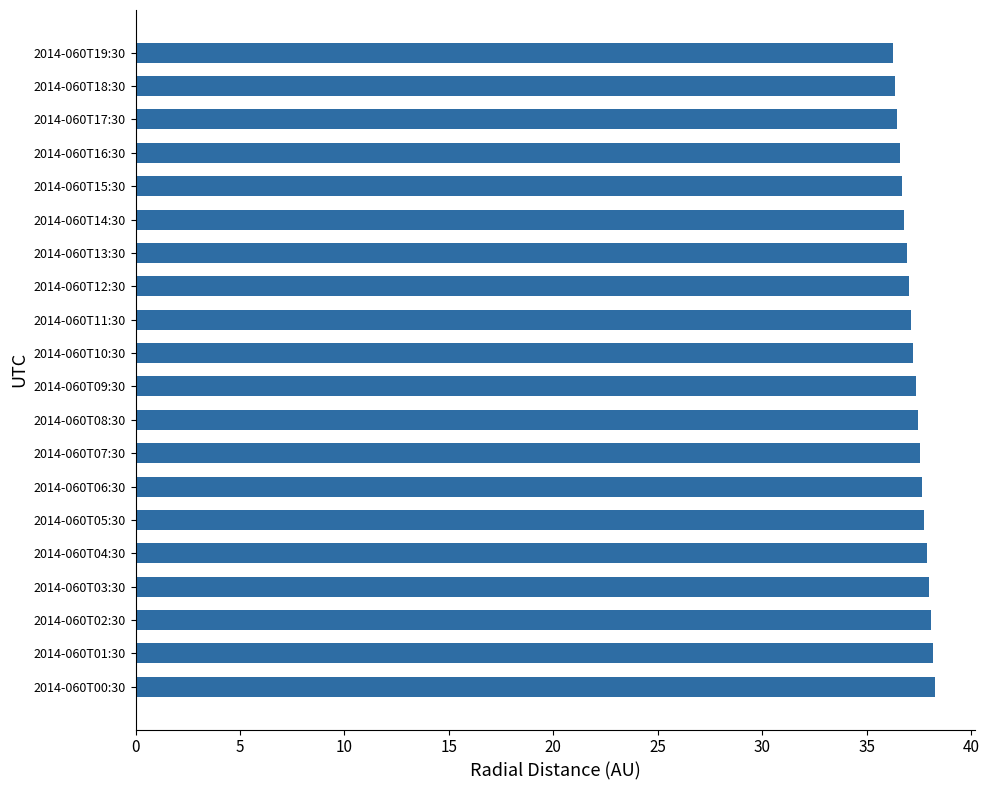

How many data points does each series have?

20